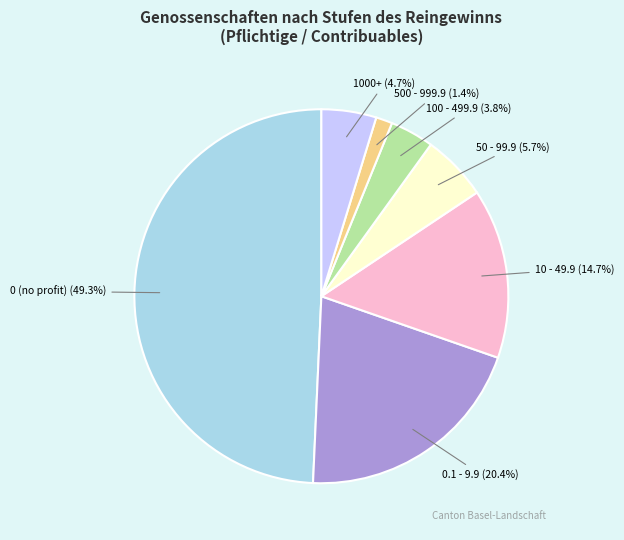

Which has a higher value, 0 (no profit) or 0.1 - 9.9?

0 (no profit)